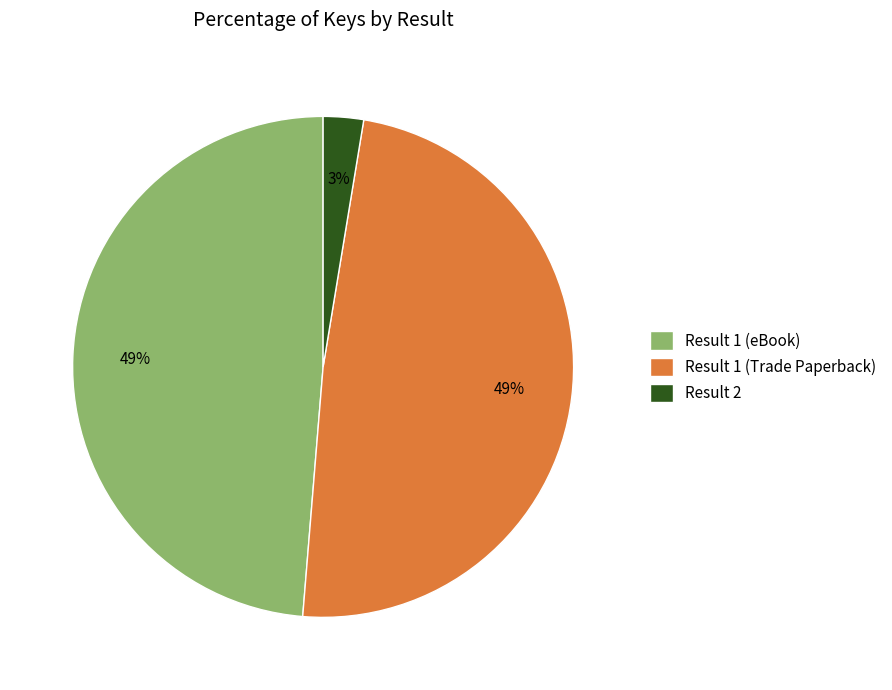

How many slices are in this pie chart?

3